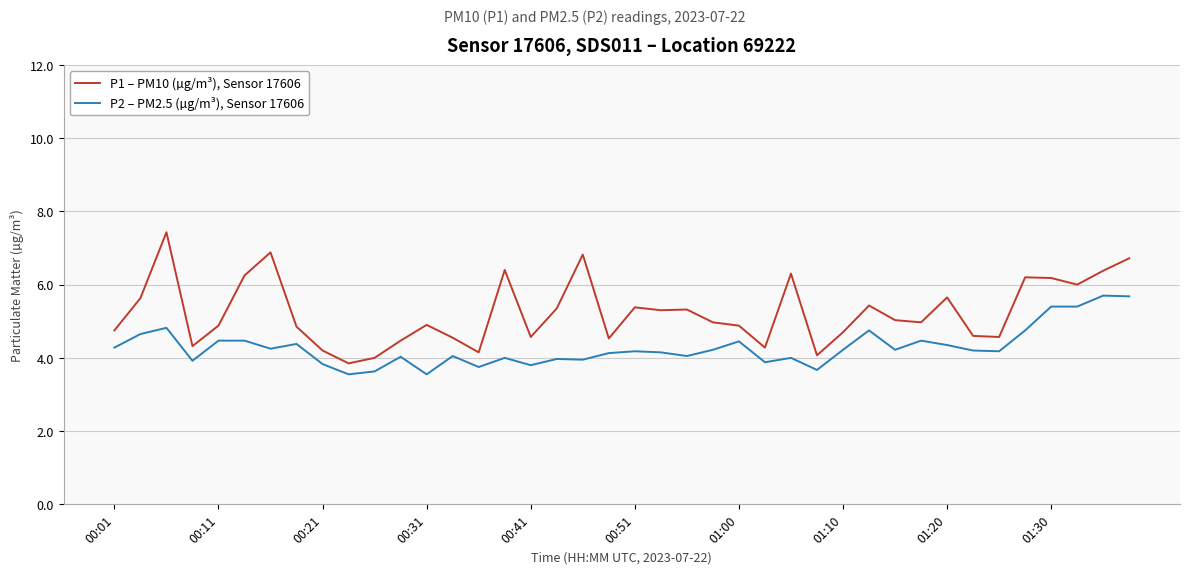

True or false: P1 – PM10 (µg/m³), Sensor 17606 and P2 – PM2.5 (µg/m³), Sensor 17606 cross at least once.

False